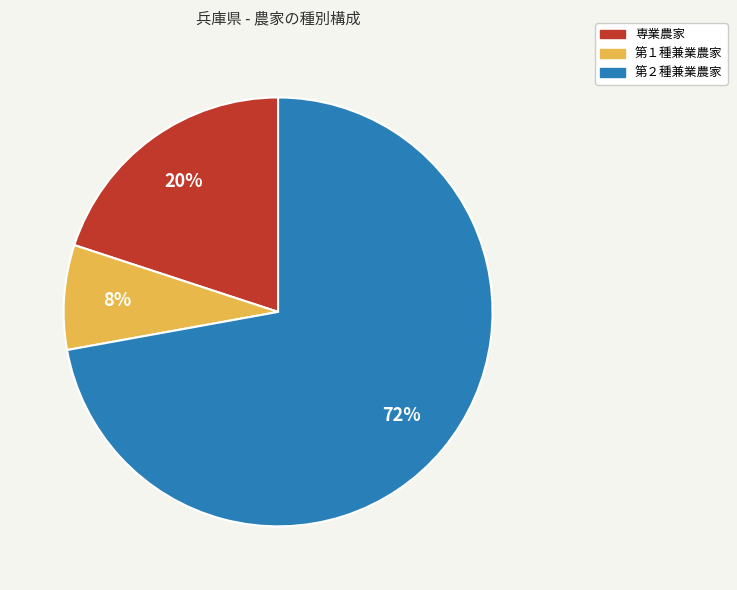

Is the sum of 第１種兼業農家 and 第２種兼業農家 greater than half?

Yes